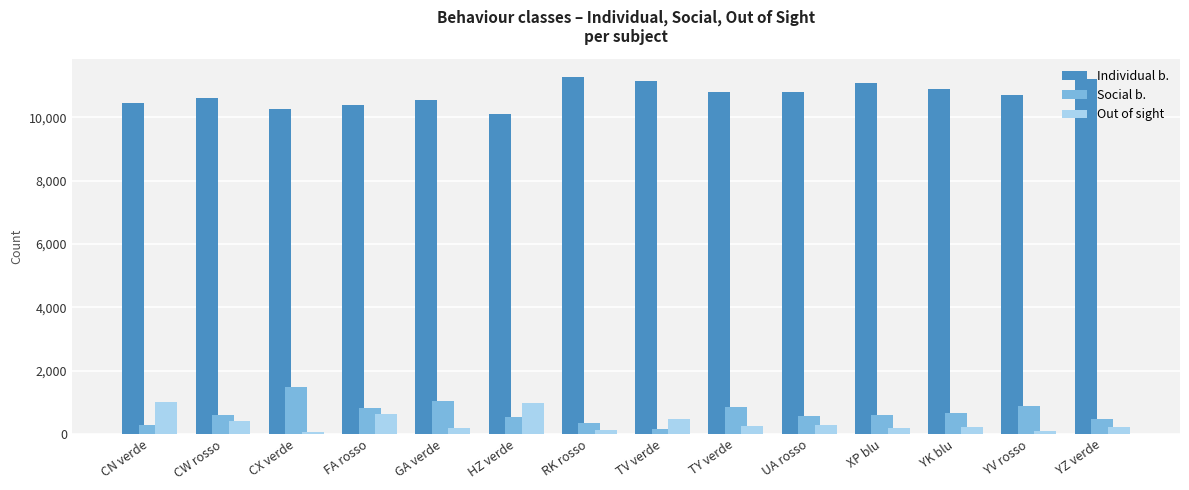

Is it true that Individual b. equals 6412 at RK rosso?

False